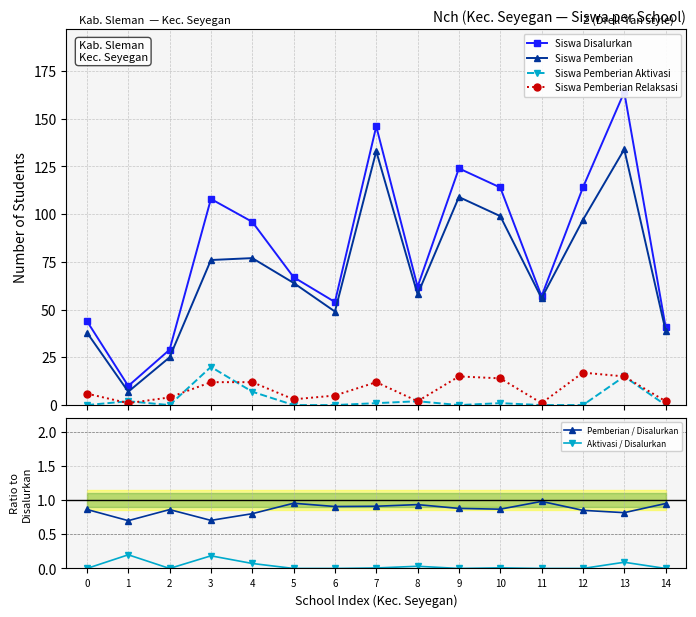

The value of Siswa Pemberian Relaksasi at 13 is 10.0. True or false?

False